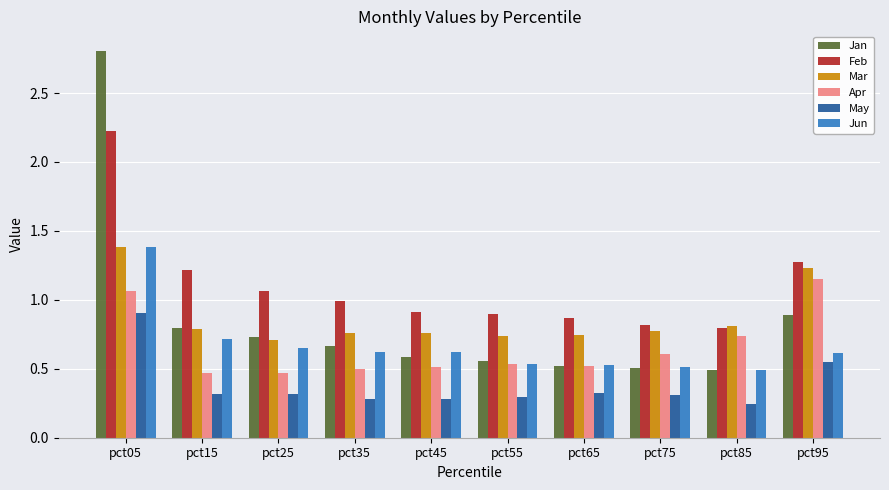

What is the sum of all Apr values?

6.6